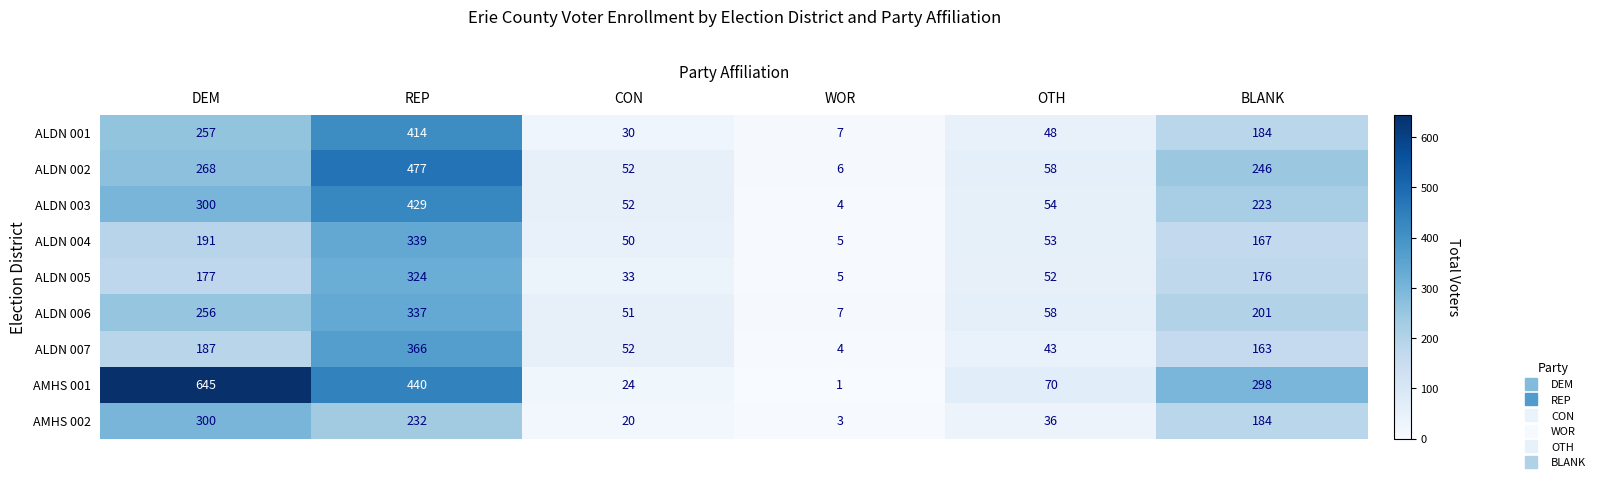

Which series has the widest spread of values?

AMHS 001